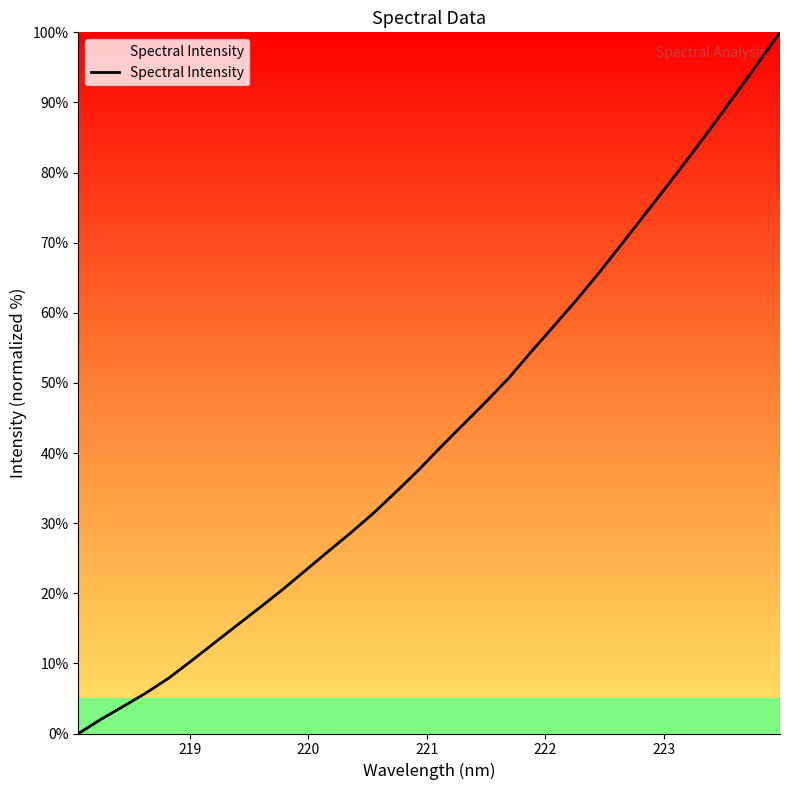

What is the greatest value displayed?

100.0